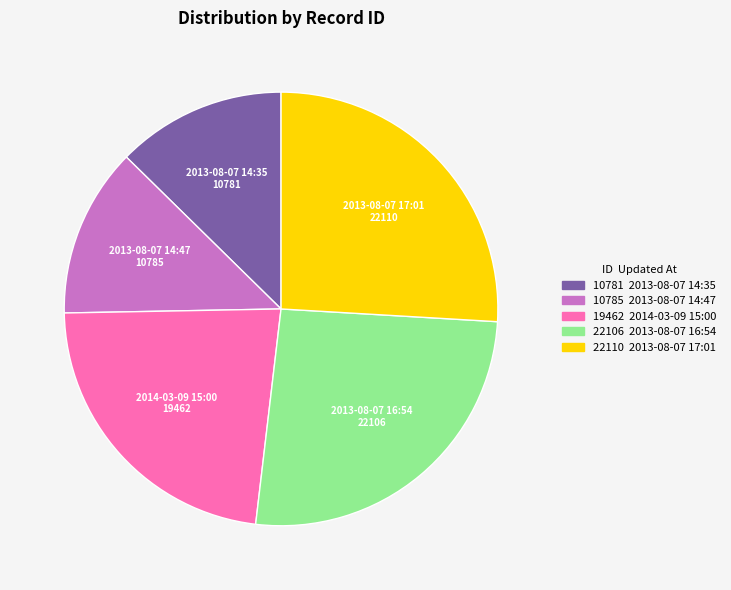

Is there a majority slice in this chart?

No